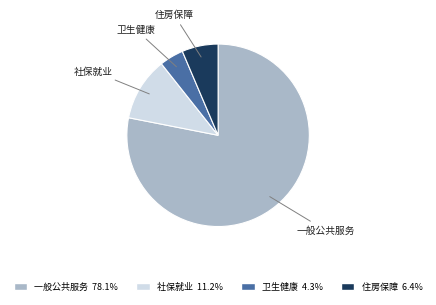

Is there a majority slice in this chart?

Yes